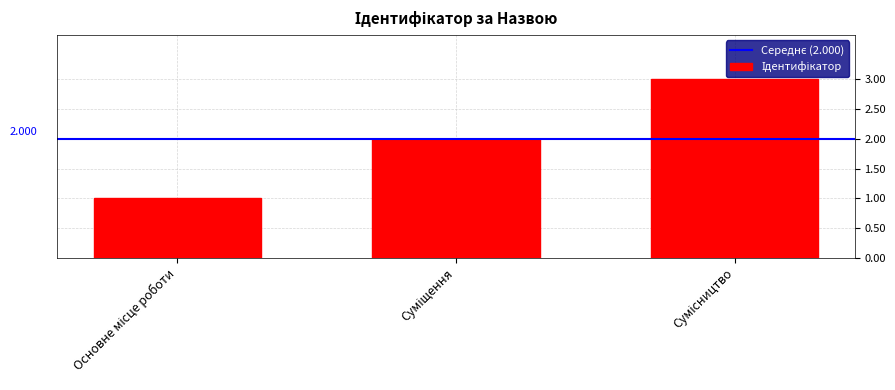

Does the chart contain any negative values?

No